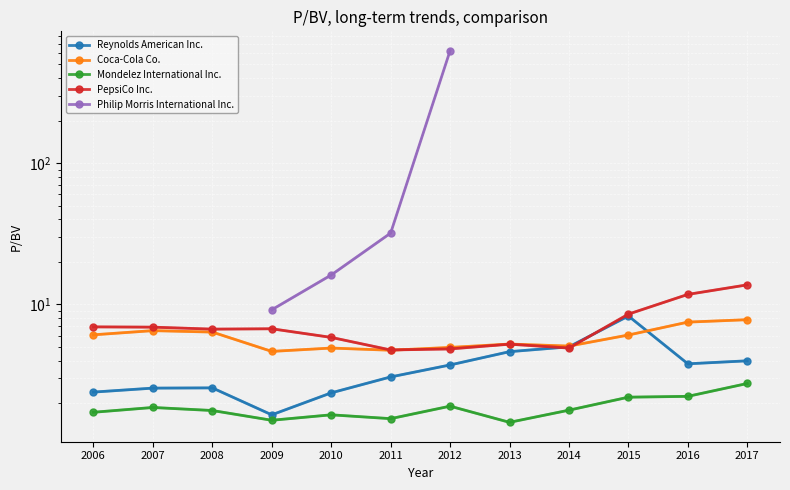

What is the average value of the Reynolds American Inc. series?

3.7